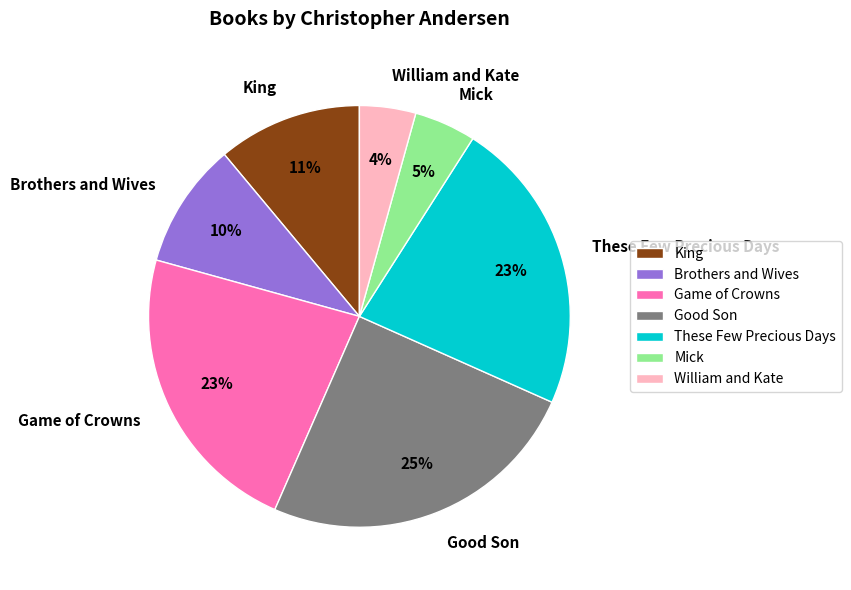

Is William and Kate the majority of the pie?

No